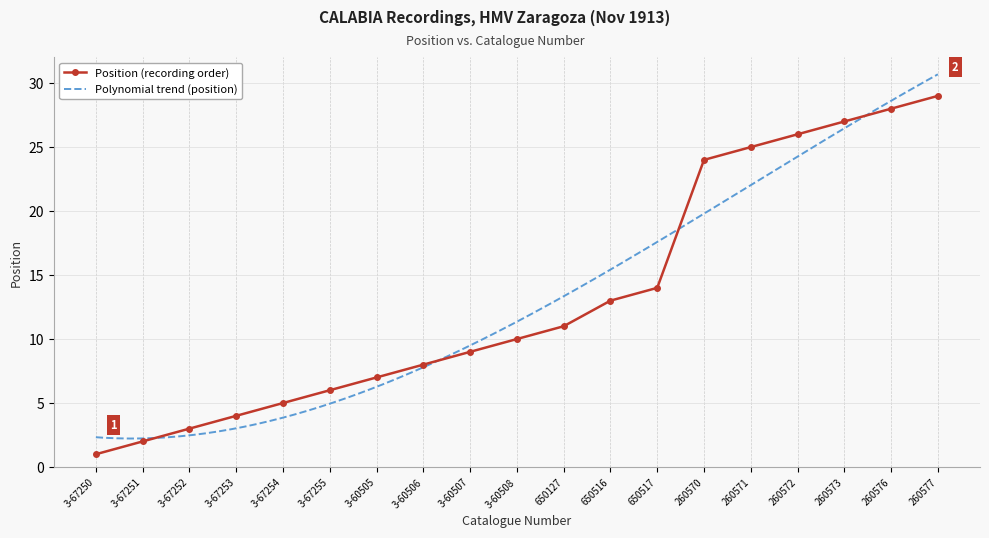

Rank the categories by value from lowest to highest.

3-67250, 3-67251, 3-67252, 3-67253, 3-67254, 3-67255, 3-60505, 3-60506, 3-60507, 3-60508, 650127, 650516, 650517, 260570, 260571, 260572, 260573, 260576, 260577